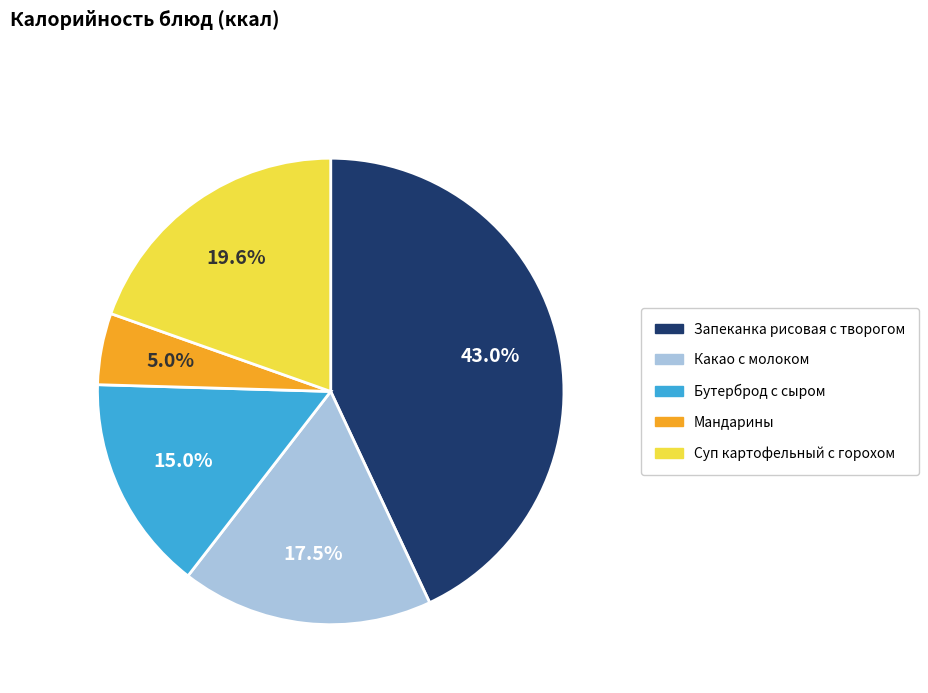

Is Мандарины the majority of the pie?

No